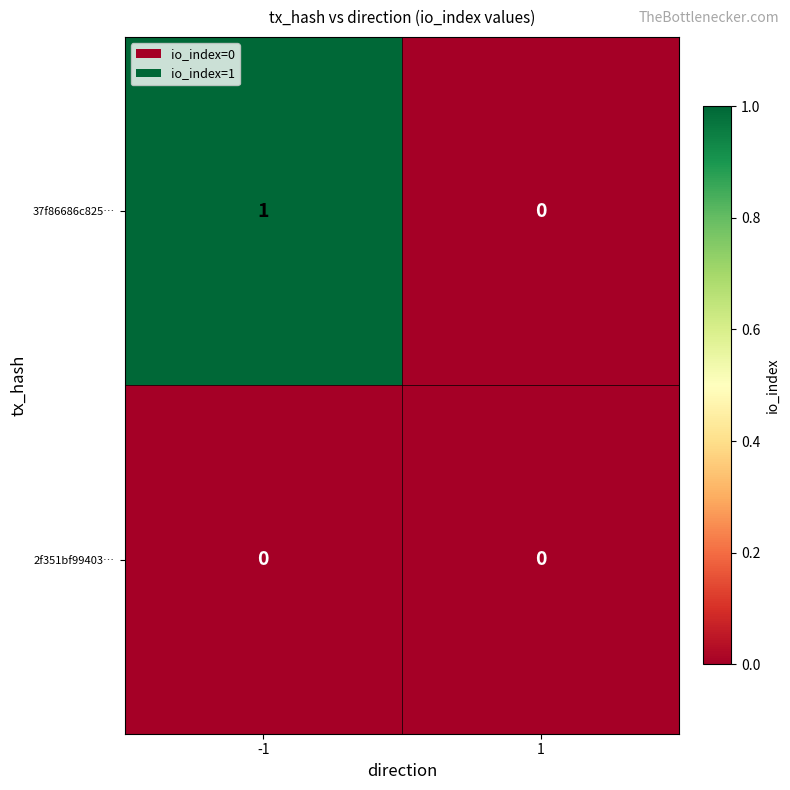

Between -1 and 1, which series saw the biggest shift?

37f86686c825…